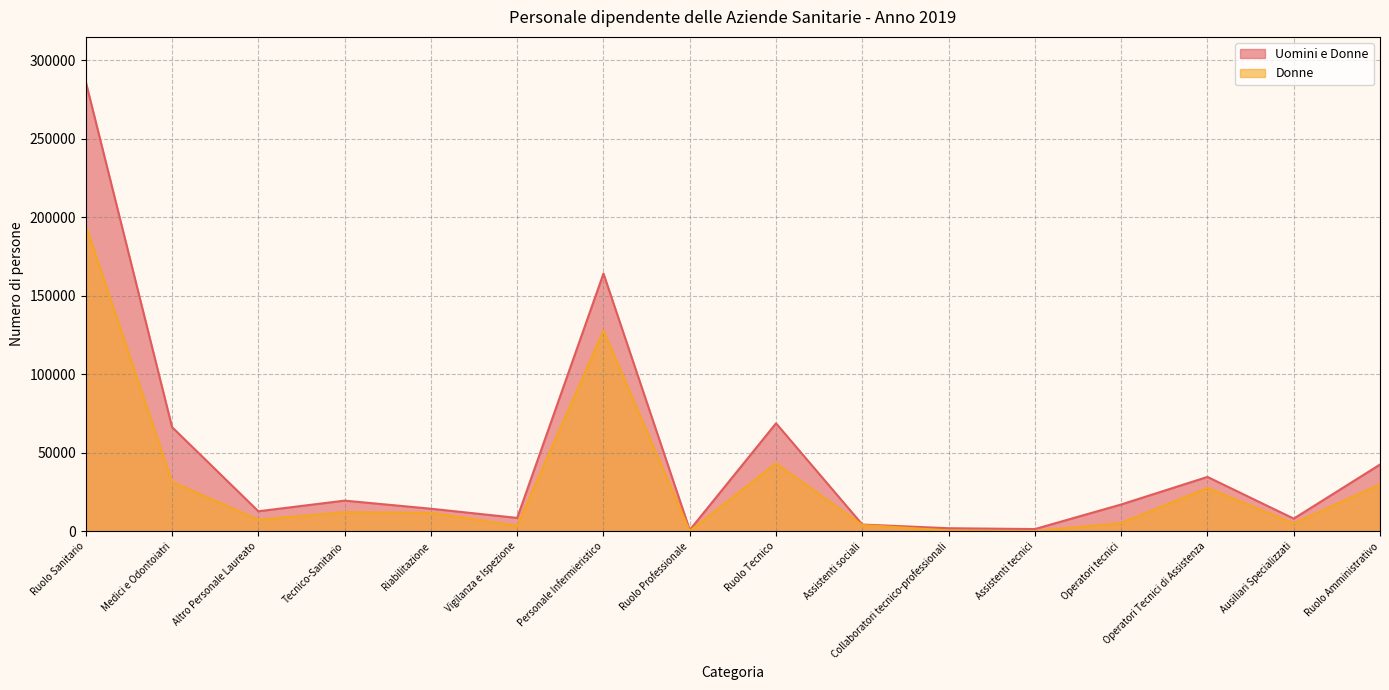

At which label does Uomini e Donne reach its minimum?

Ruolo Professionale